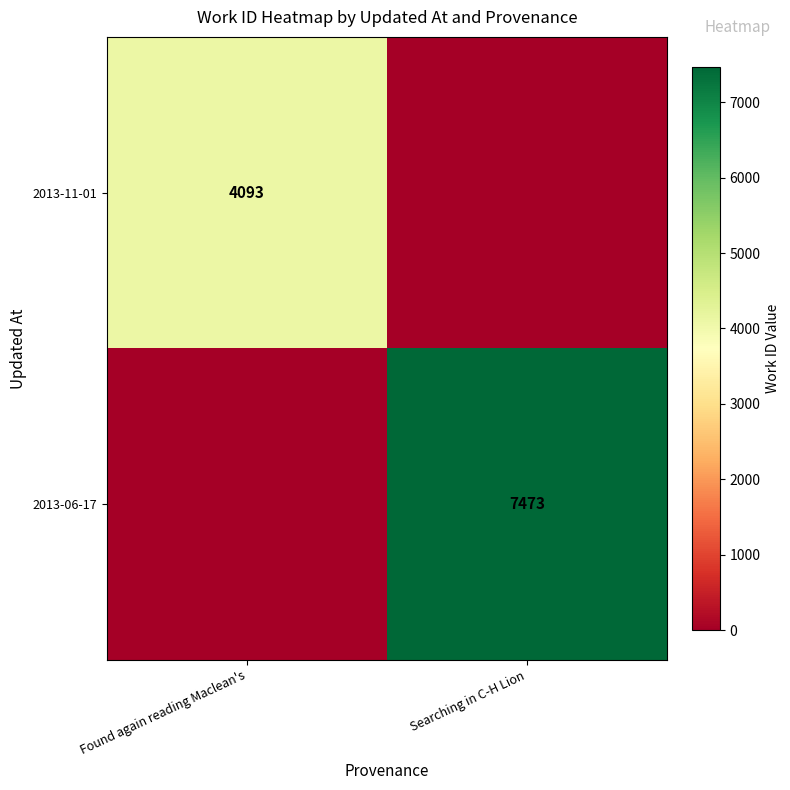

Is it true that 2013-11-01 equals 4093 at Found again reading Maclean's?

True